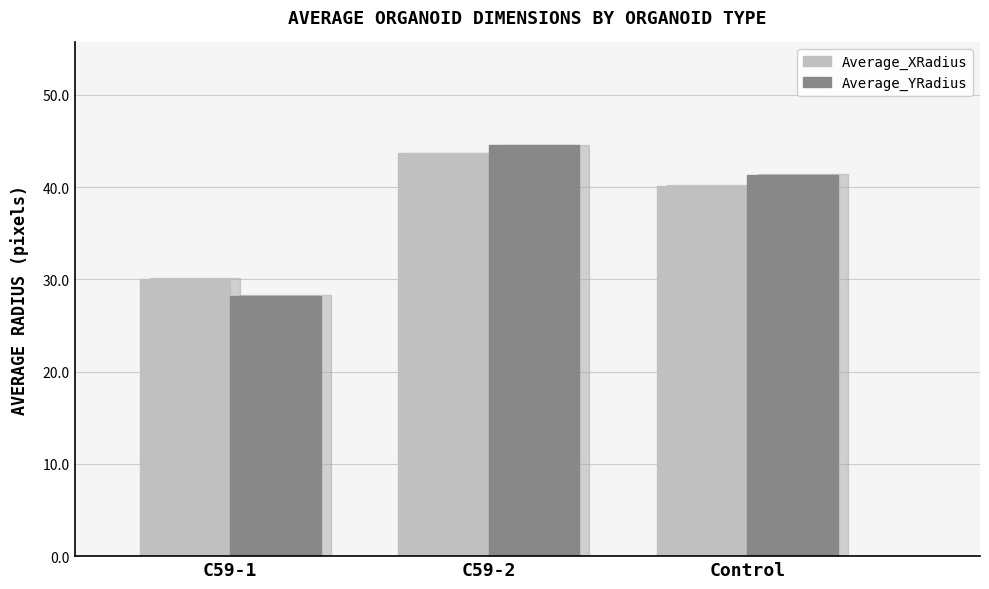

Are the bars grouped side by side (vs. stacked)?

Yes